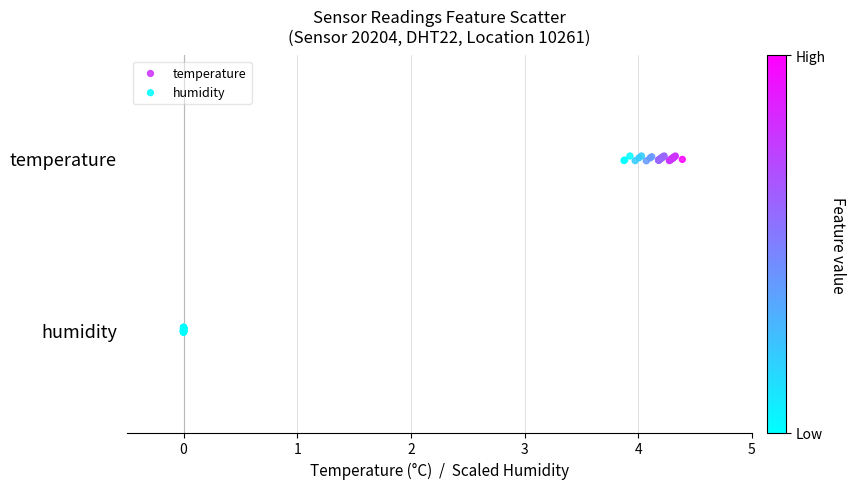

What are all the series names shown in the legend?

temperature, humidity